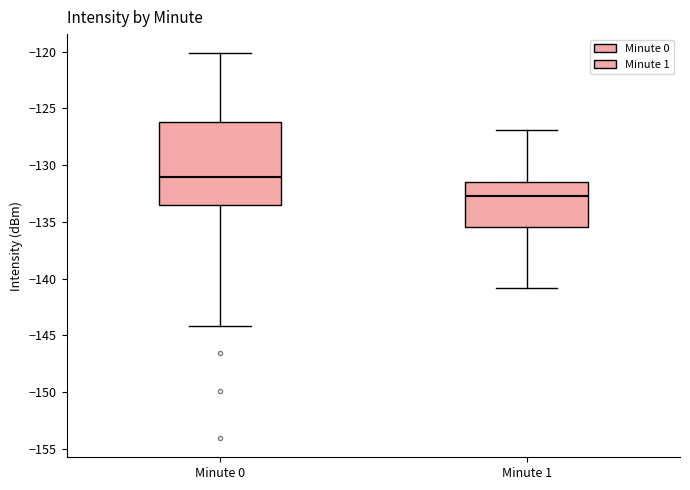

Which box is the tallest, from its lower edge to its upper edge?

Minute 0